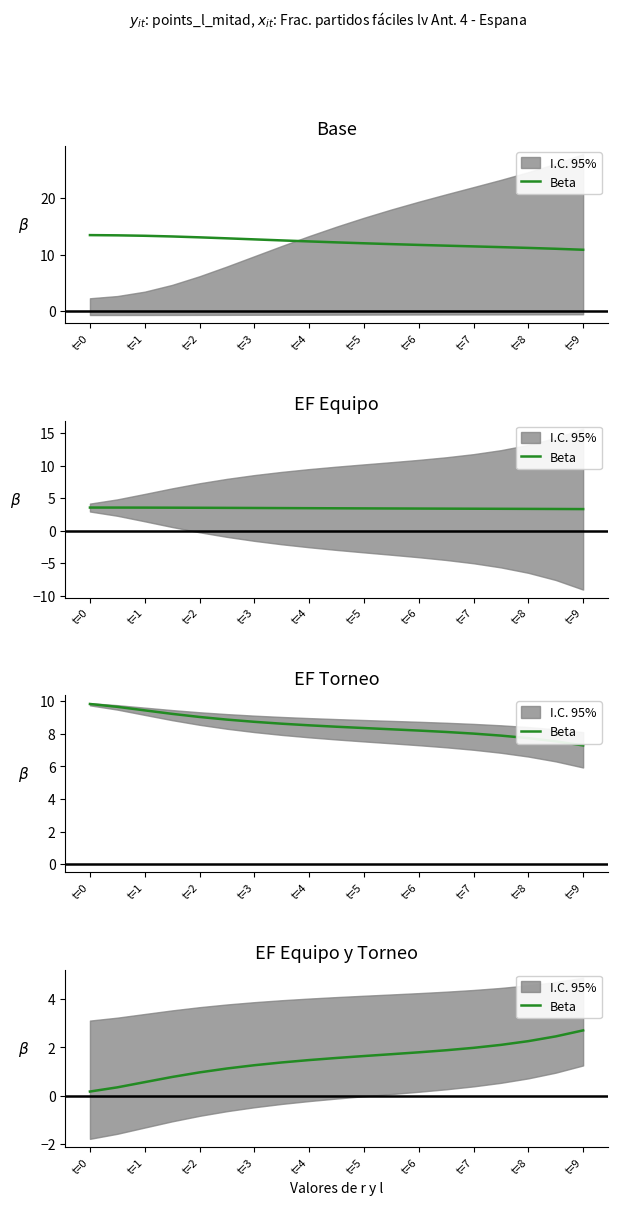

What is the change in value from t=2 to t=3?

+0.2